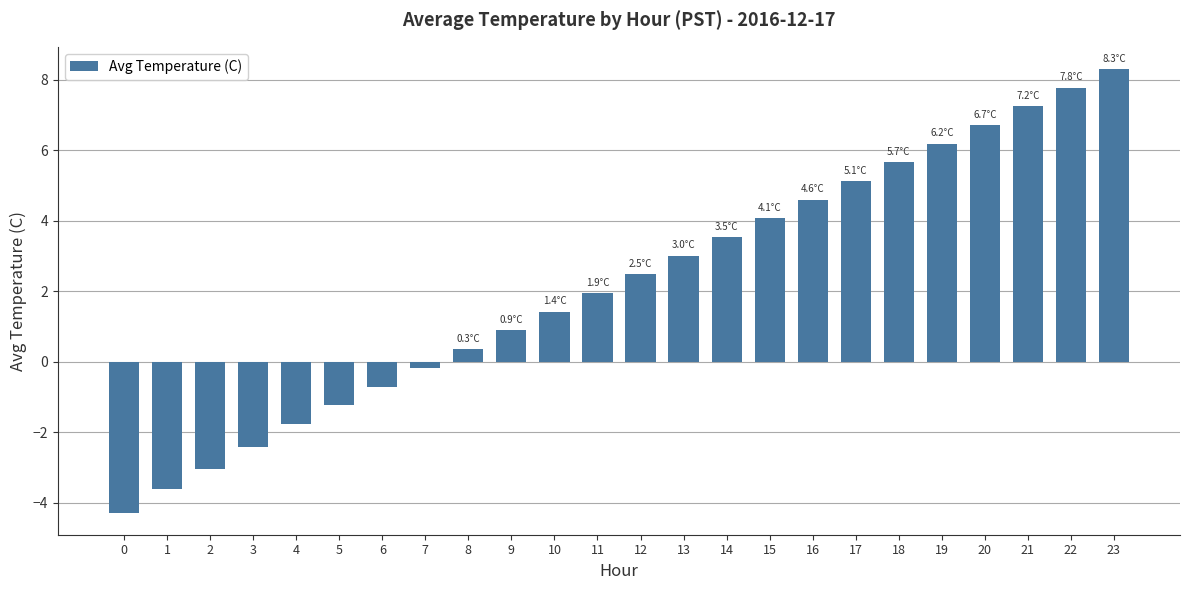

List the labels in order of value, largest first.

23, 22, 21, 20, 19, 18, 17, 16, 15, 14, 13, 12, 11, 10, 9, 8, 7, 6, 5, 4, 3, 2, 1, 0